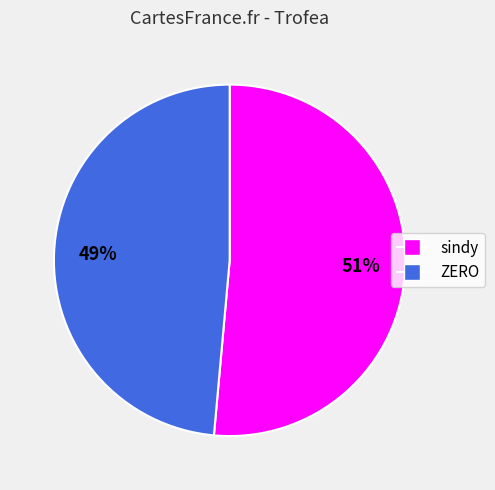

Is it true that sindy is 57% of the pie?

False